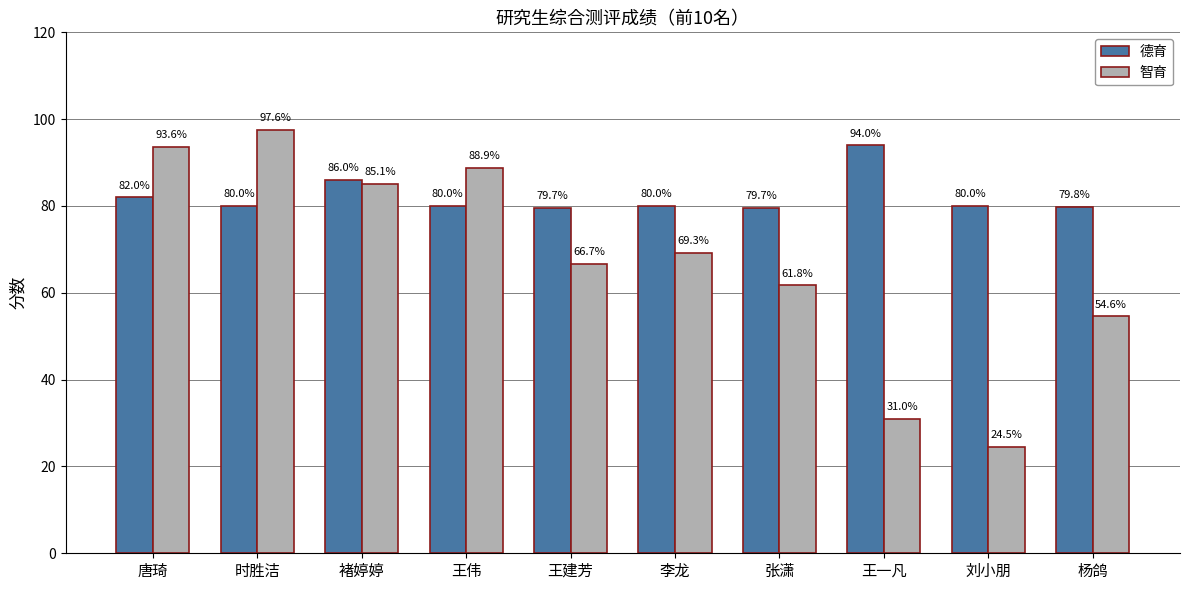

Which series changed the most between 褚婷婷 and 李龙?

智育